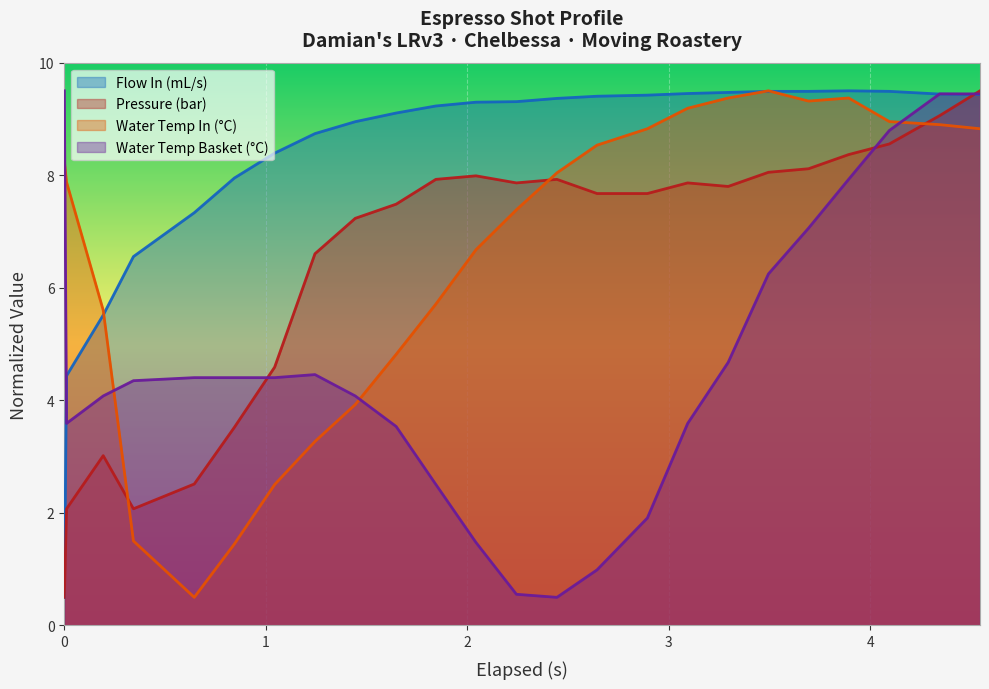

What is the minimum value shown in the chart?

0.5